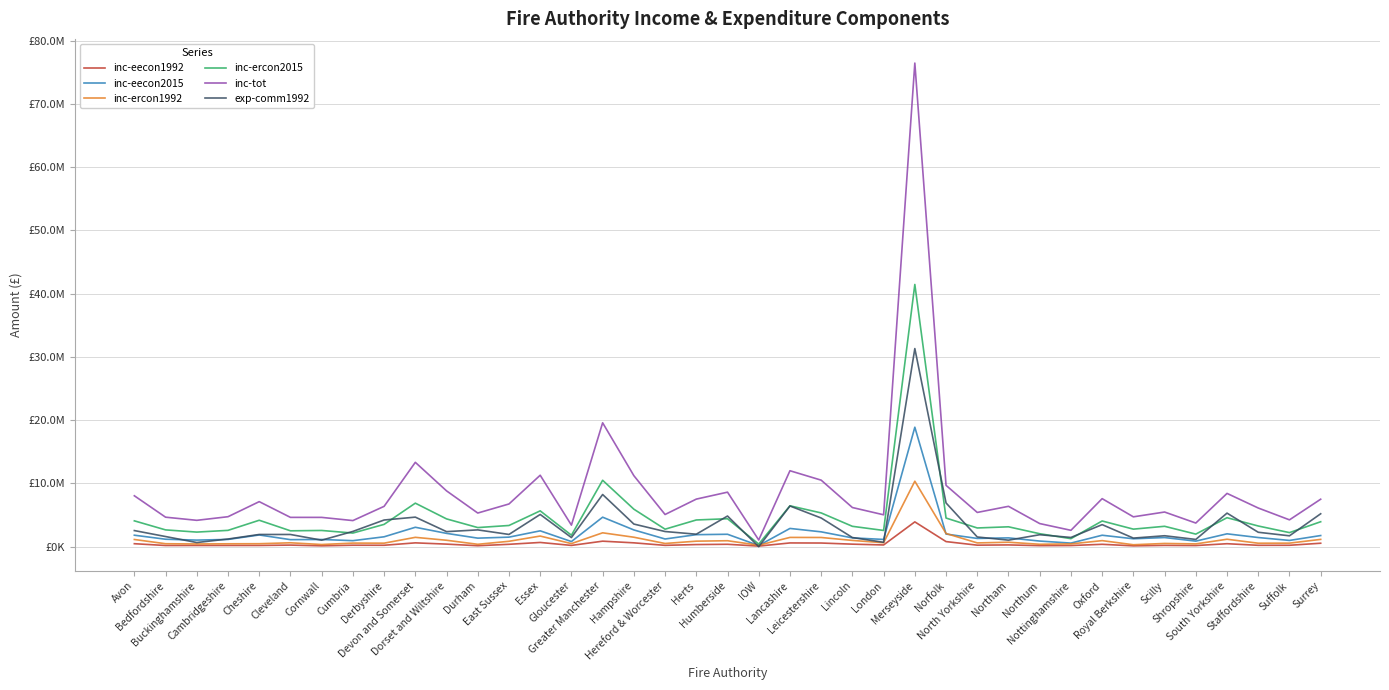

What is the minimum value shown in the chart?

1253.0